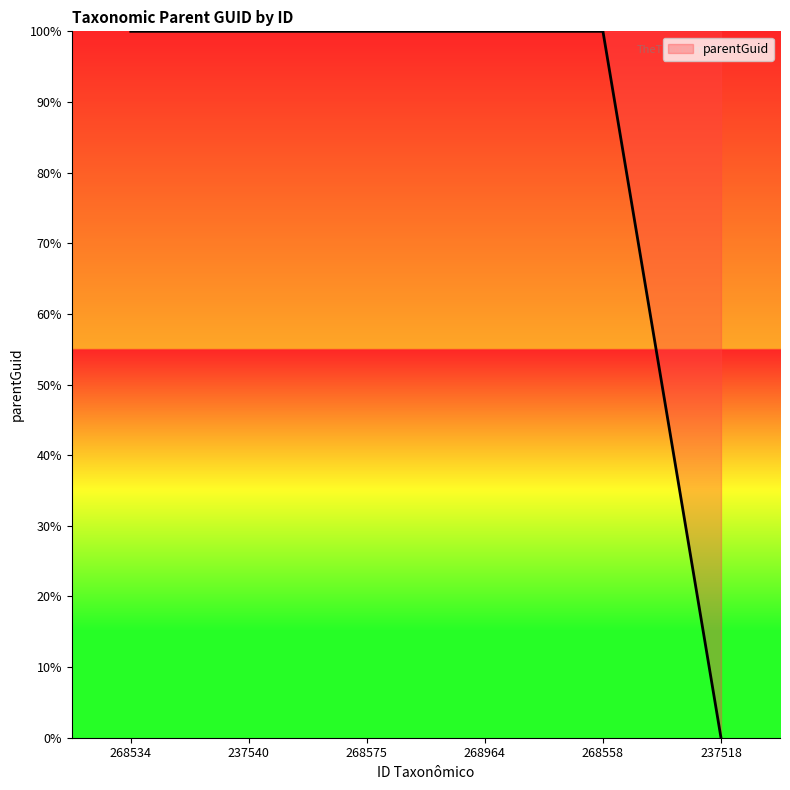

True or false: there are more than 2 points higher than both neighbors.

False